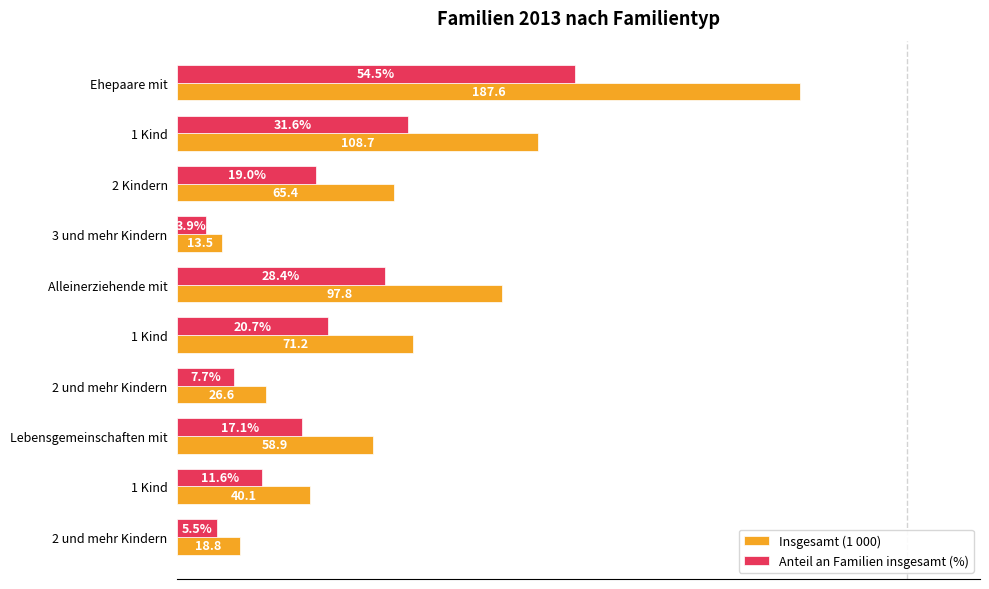

What are all the series names shown in the legend?

Insgesamt (1 000), Anteil an Familien insgesamt (%)